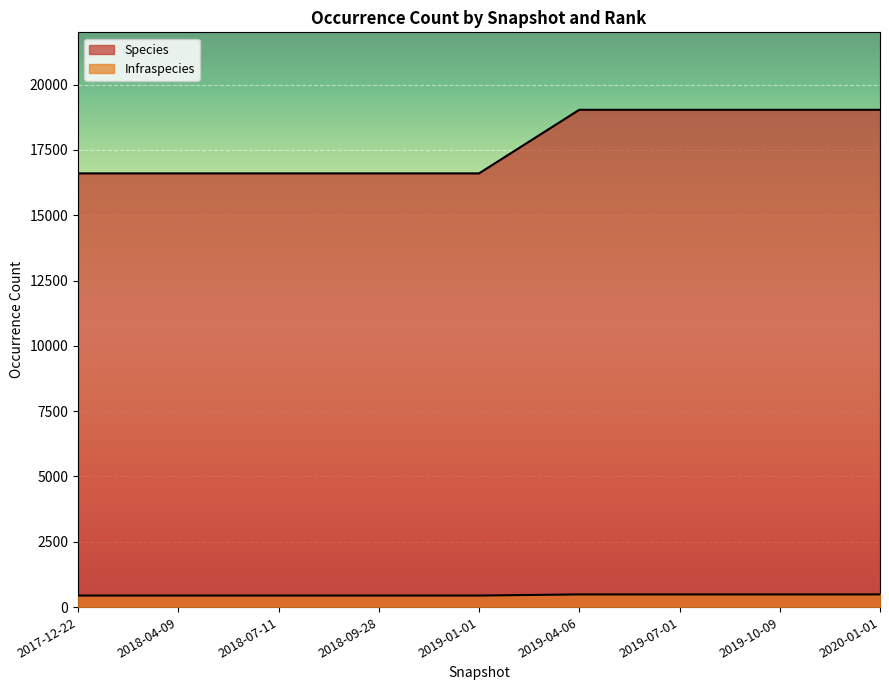

Which has a higher value, 2018-09-28 or 2018-07-11?

2018-09-28